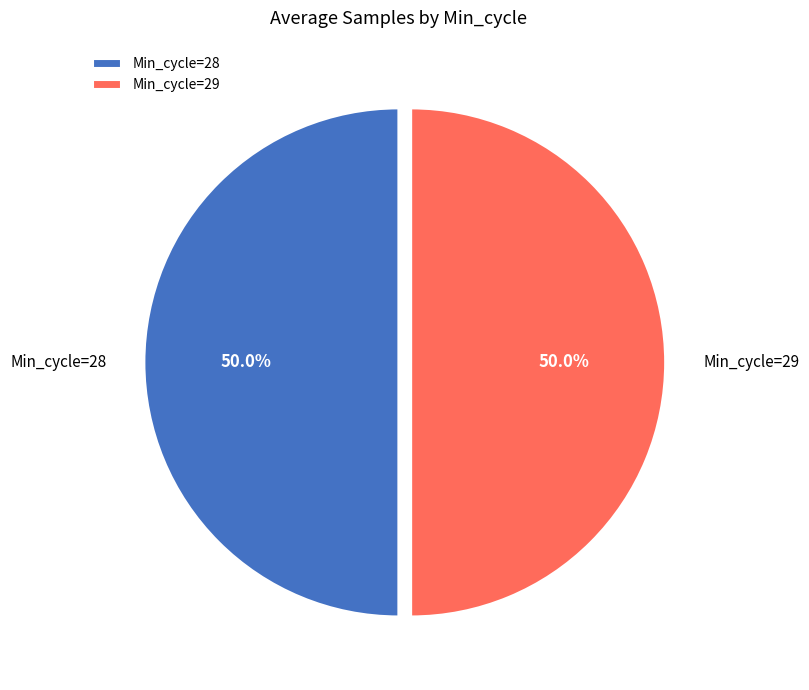

What is the ratio of the value at Min_cycle=29 to the value at Min_cycle=28?

1.0